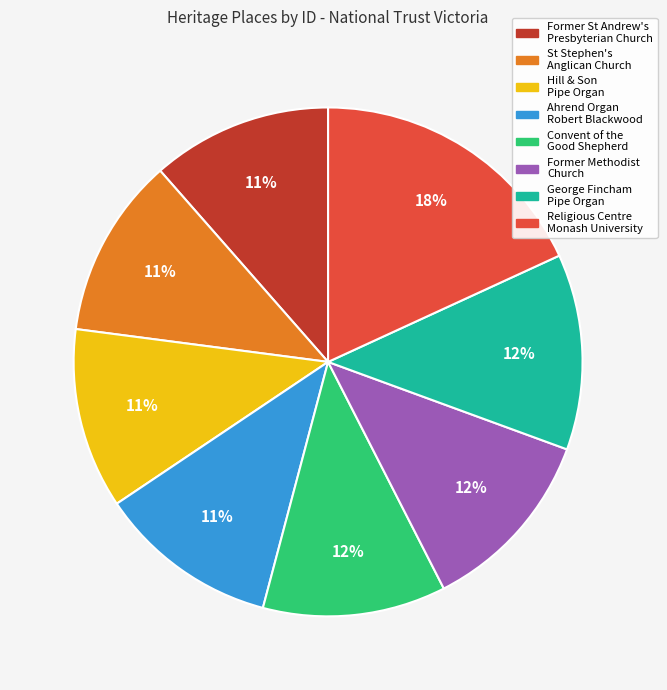

Count the number of slices in the pie.

8